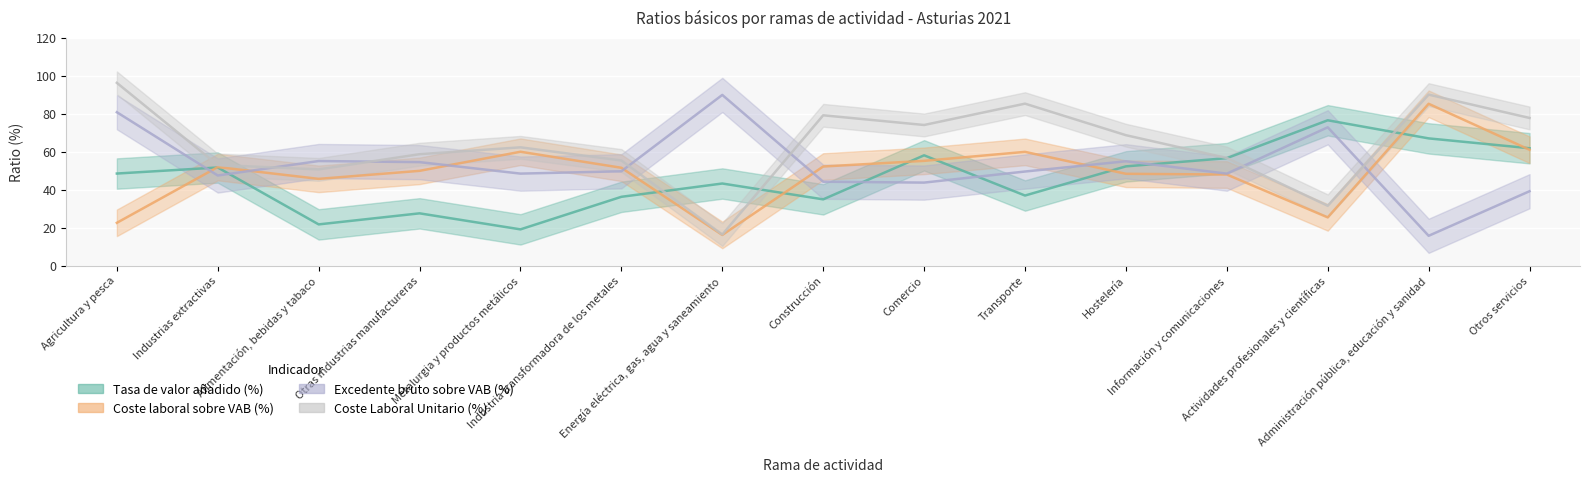

Reading left to right, extract all data points from this chart.

Tasa de valor añadido (%): Agricultura y pesca=48.5	Industrias extractivas=51.7	Alimentación, bebidas y tabaco=21.8	Otras industrias manufactureras=27.6	Metalurgia y productos metálicos=19.1	Industria transformadora de los metales=36.3	Energía eléctrica, gas, agua y saneamiento=43.3	Construcción=35.0	Comercio=58.1	Transporte=37.0	Hostelería=52.3	Información y comunicaciones=56.6	Actividades profesionales y científicas=76.6	Administración pública, educación y sanidad=67.0	Otros servicios=61.9
Coste laboral sobre VAB (%): Agricultura y pesca=22.6	Industrias extractivas=51.9	Alimentación, bebidas y tabaco=45.7	Otras industrias manufactureras=50.0	Metalurgia y productos metálicos=60.0	Industria transformadora de los metales=51.6	Energía eléctrica, gas, agua y saneamiento=16.2	Construcción=52.2	Comercio=55.2	Transporte=60.0	Hostelería=48.4	Información y comunicaciones=48.0	Actividades profesionales y científicas=25.5	Administración pública, educación y sanidad=85.2	Otros servicios=61.0
Excedente bruto sobre VAB (%): Agricultura y pesca=80.8	Industrias extractivas=47.5	Alimentación, bebidas y tabaco=55.1	Otras industrias manufactureras=54.5	Metalurgia y productos metálicos=48.5	Industria transformadora de los metales=49.7	Energía eléctrica, gas, agua y saneamiento=89.9	Construcción=44.2	Comercio=43.8	Transporte=49.6	Hostelería=55.0	Información y comunicaciones=48.5	Actividades profesionales y científicas=72.9	Administración pública, educación y sanidad=15.8	Otros servicios=39.2
Coste Laboral Unitario (%): Agricultura y pesca=96.3	Industrias extractivas=53.0	Alimentación, bebidas y tabaco=50.7	Otras industrias manufactureras=58.7	Metalurgia y productos metálicos=62.3	Industria transformadora de los metales=55.4	Energía eléctrica, gas, agua y saneamiento=16.4	Construcción=79.2	Comercio=74.1	Transporte=85.3	Hostelería=68.7	Información y comunicaciones=56.7	Actividades profesionales y científicas=31.6	Administración pública, educación y sanidad=90.1	Otros servicios=77.8